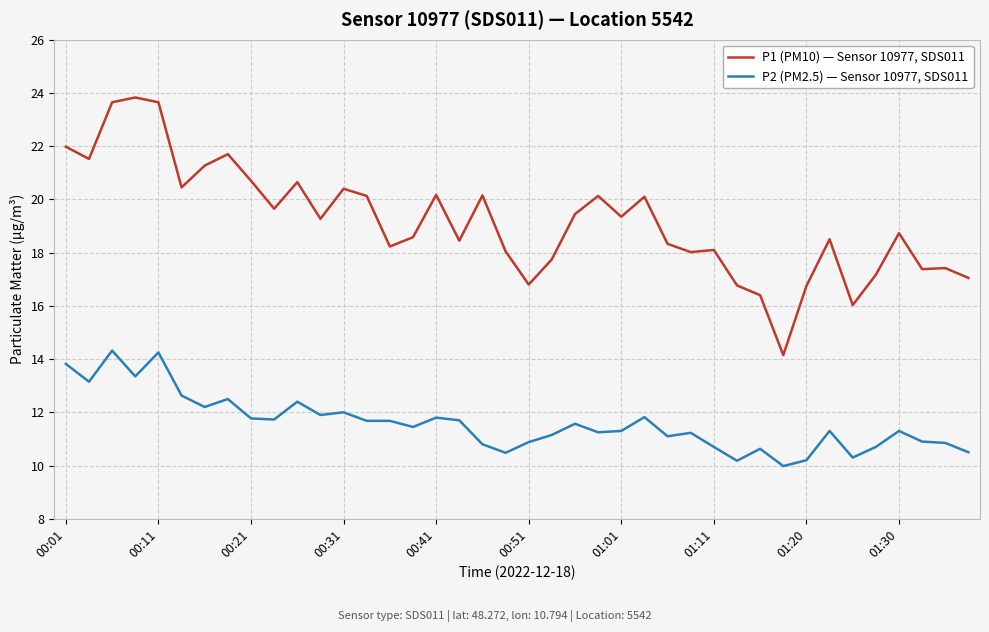

What is the difference between the maximum and minimum values in the P2 (PM2.5) — Sensor 10977, SDS011 series?

4.3